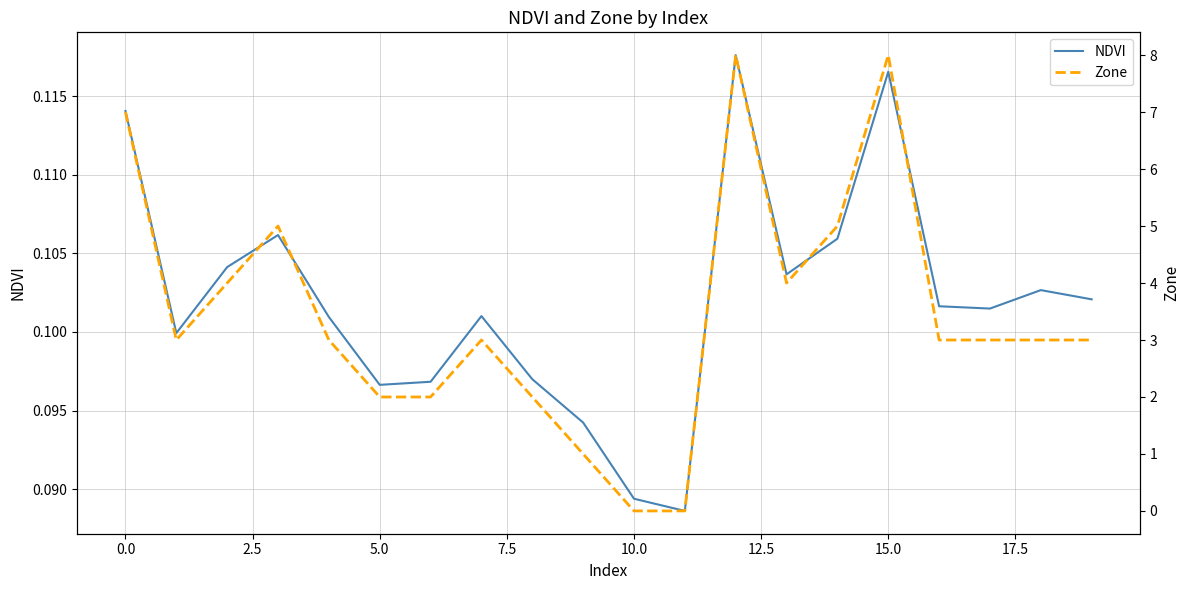

At which category does the chart reach its minimum across all series?

10